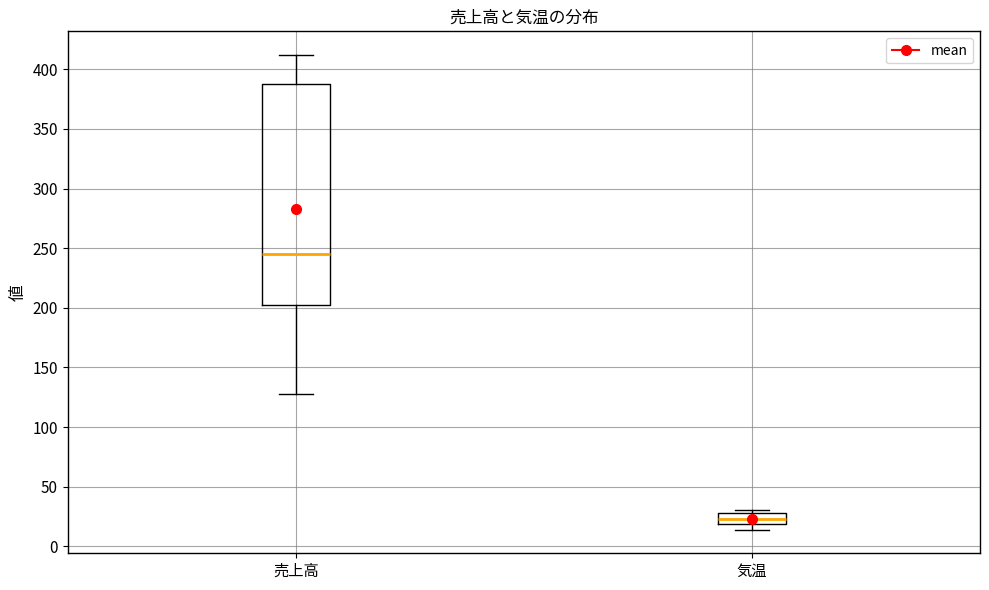

Which box's median line is the lowest?

気温